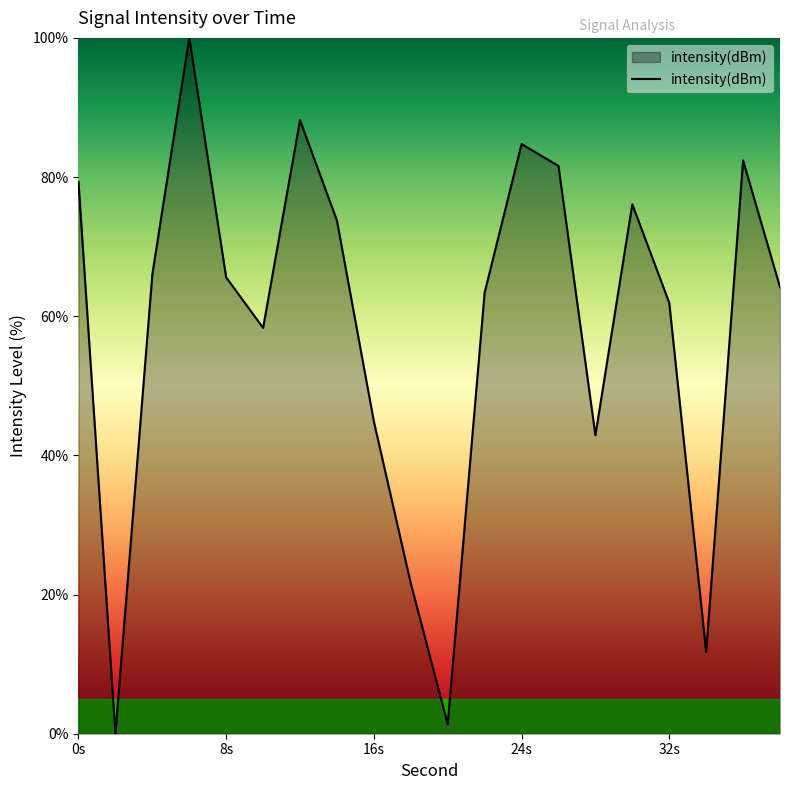

What is the difference between the maximum and minimum values?

100.0